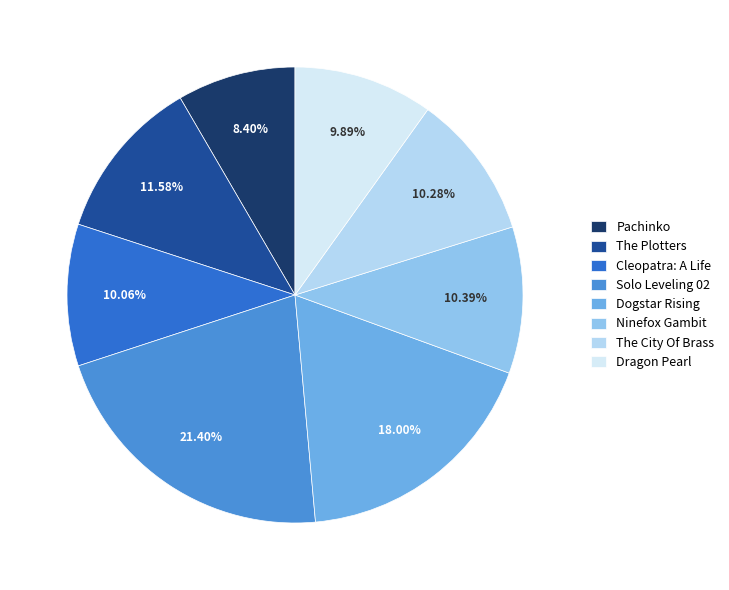

Combined, what portion of the pie is The Plotters and Dragon Pearl?

21.5%